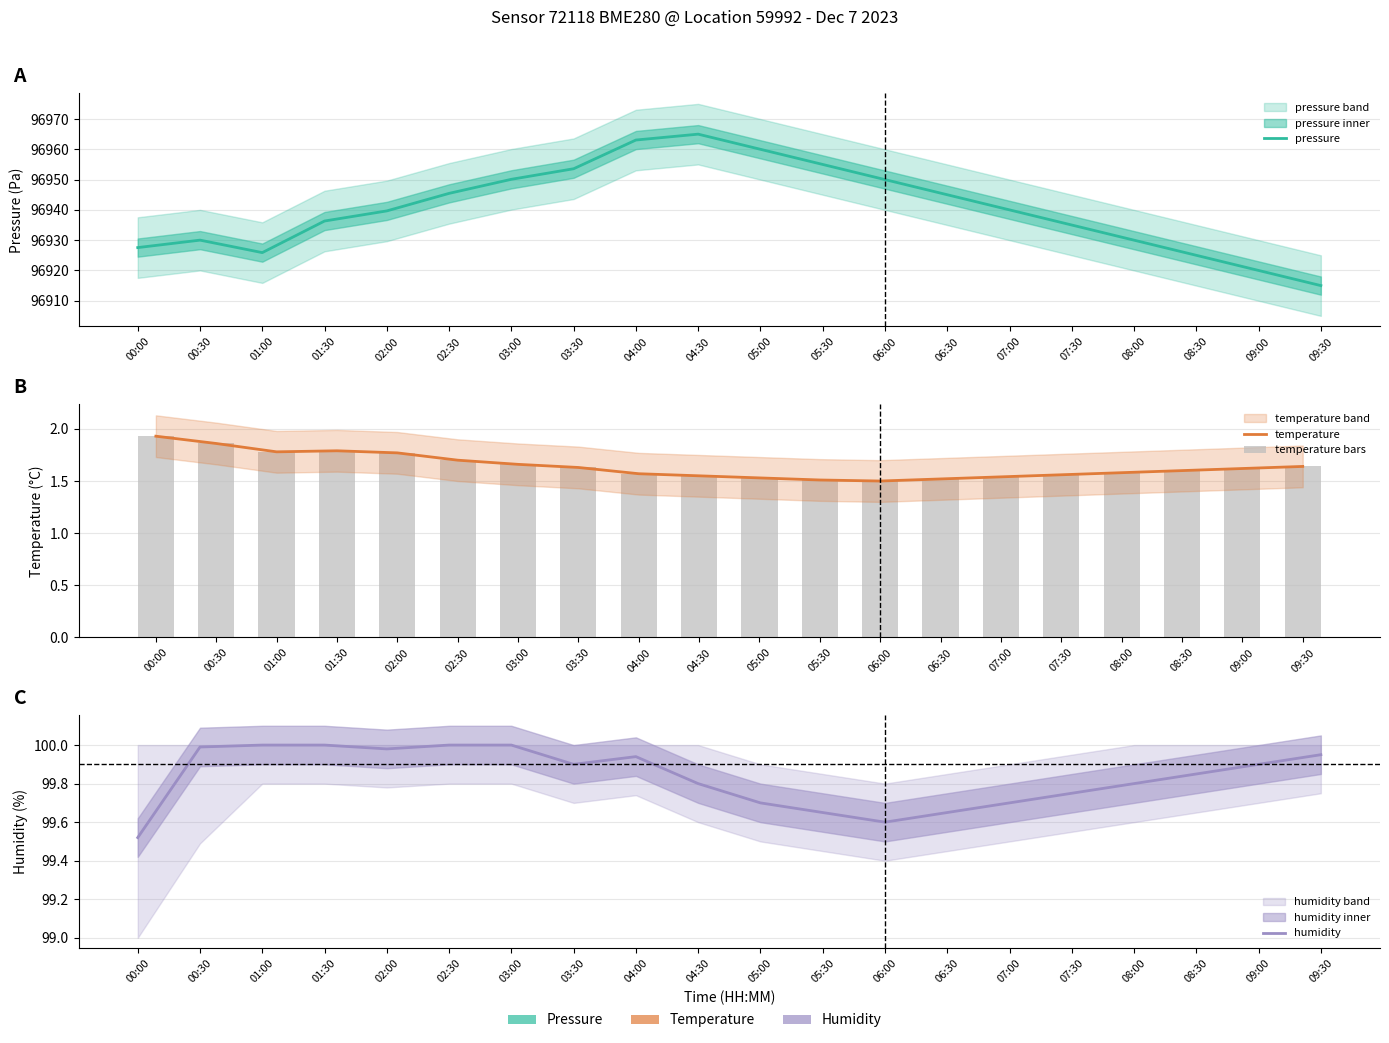

Rank the series at 05:00 from highest to lowest value.

pressure, humidity, temperature, temperature bars